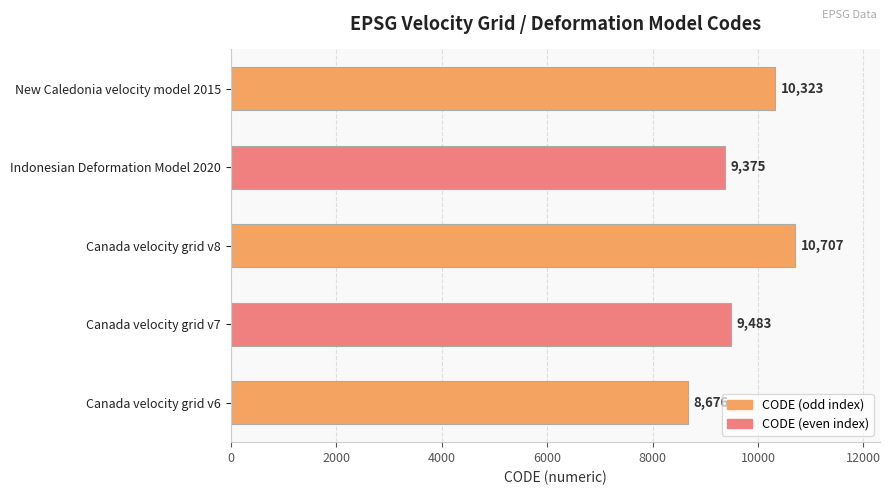

Rank the categories by value from lowest to highest.

Canada velocity grid v6, Indonesian Deformation Model 2020, Canada velocity grid v7, New Caledonia velocity model 2015, Canada velocity grid v8